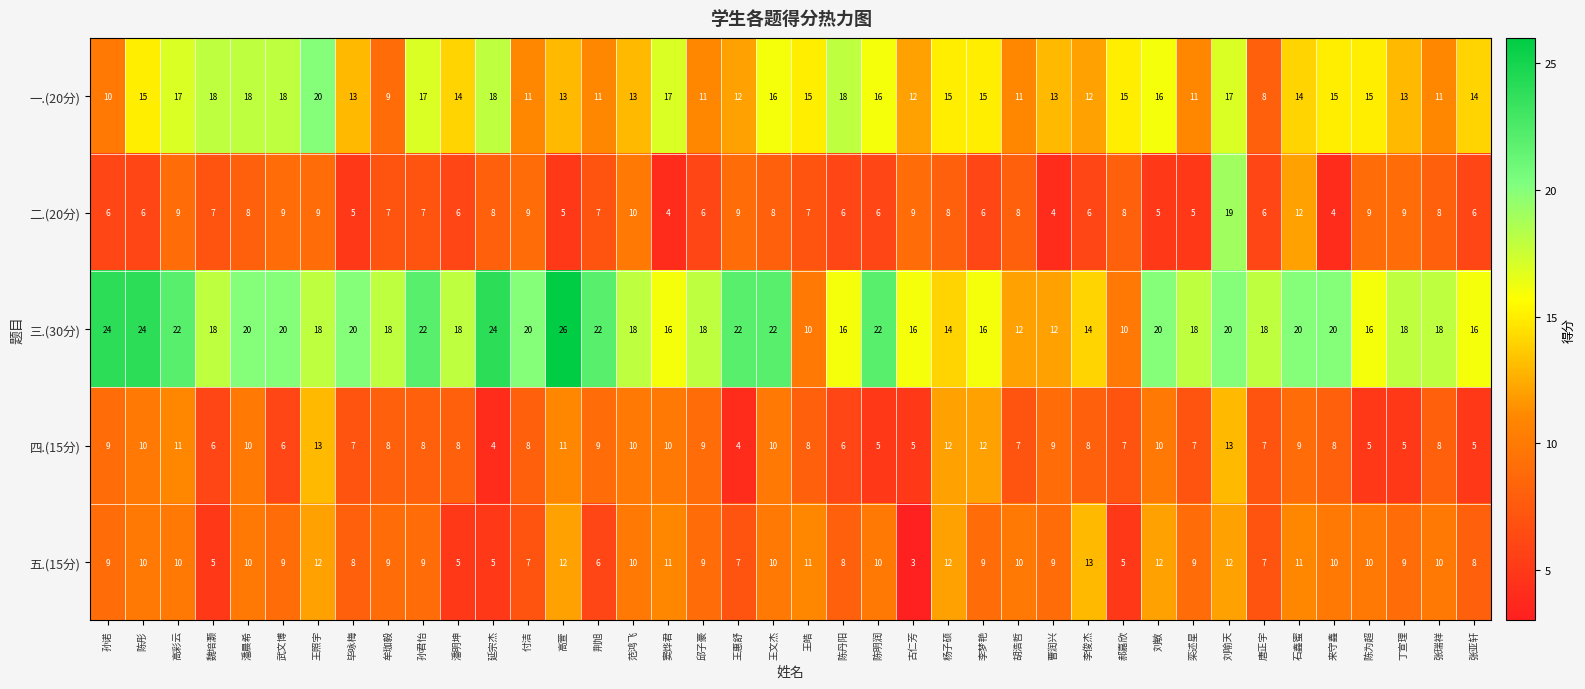

Between 范鸿飞 and 陈为超, which series saw the biggest shift?

四.(15分)